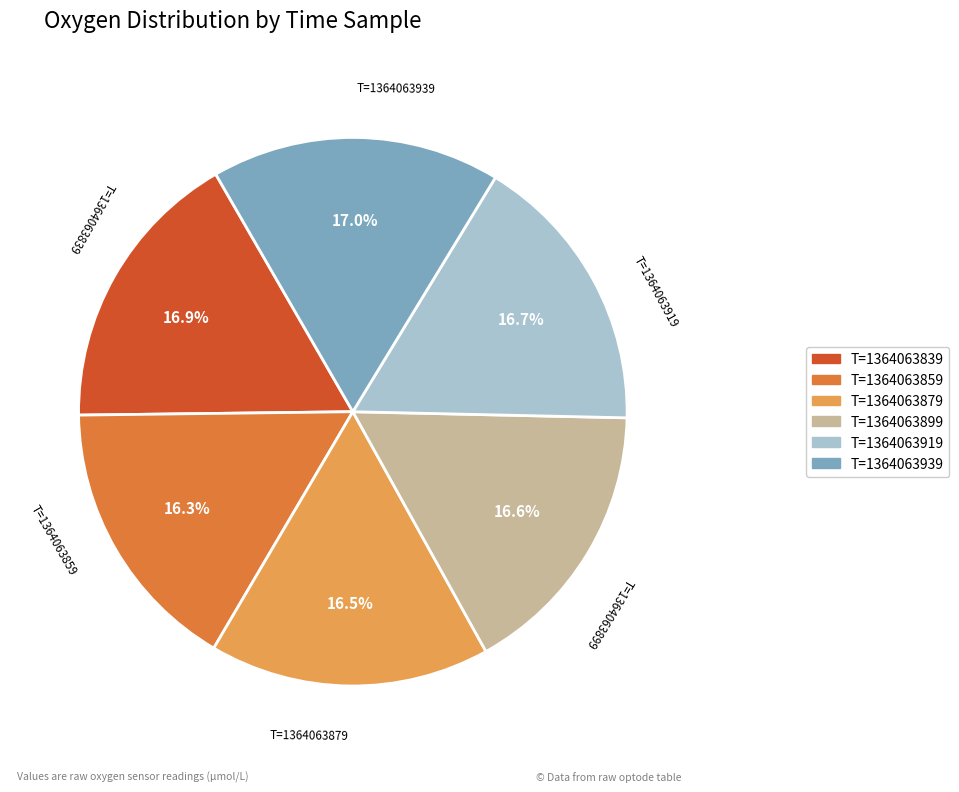

How many slices are in this pie chart?

6